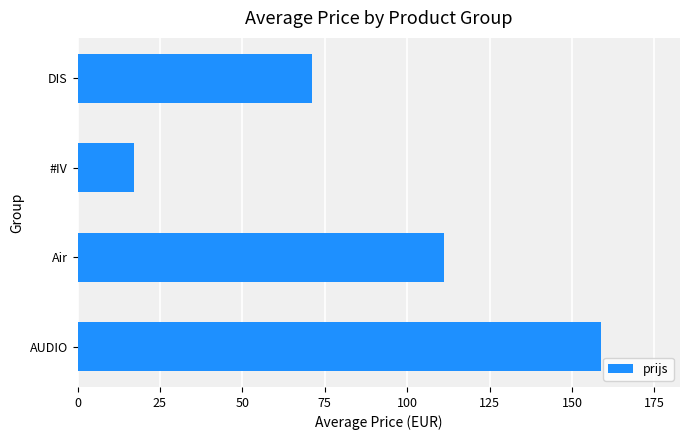

What is the smallest value displayed?

17.0